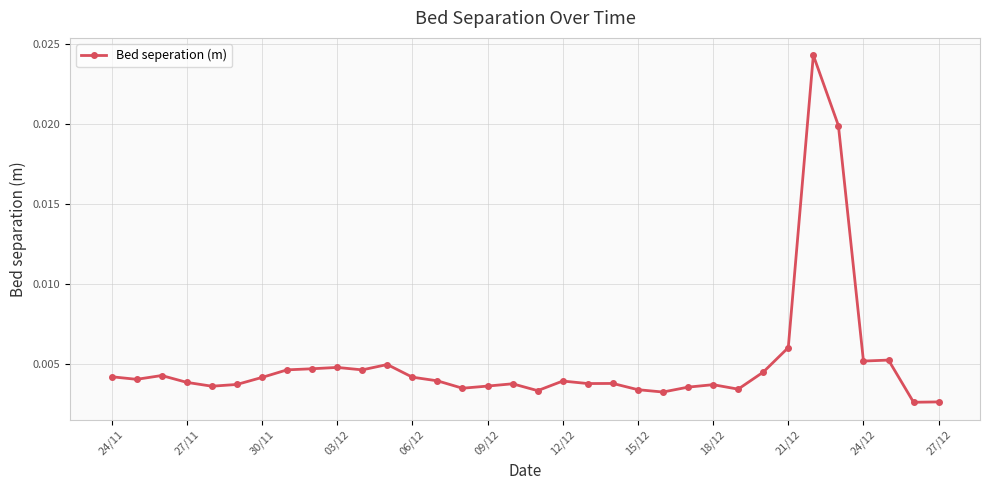

How many values are between 0 and 1?

34